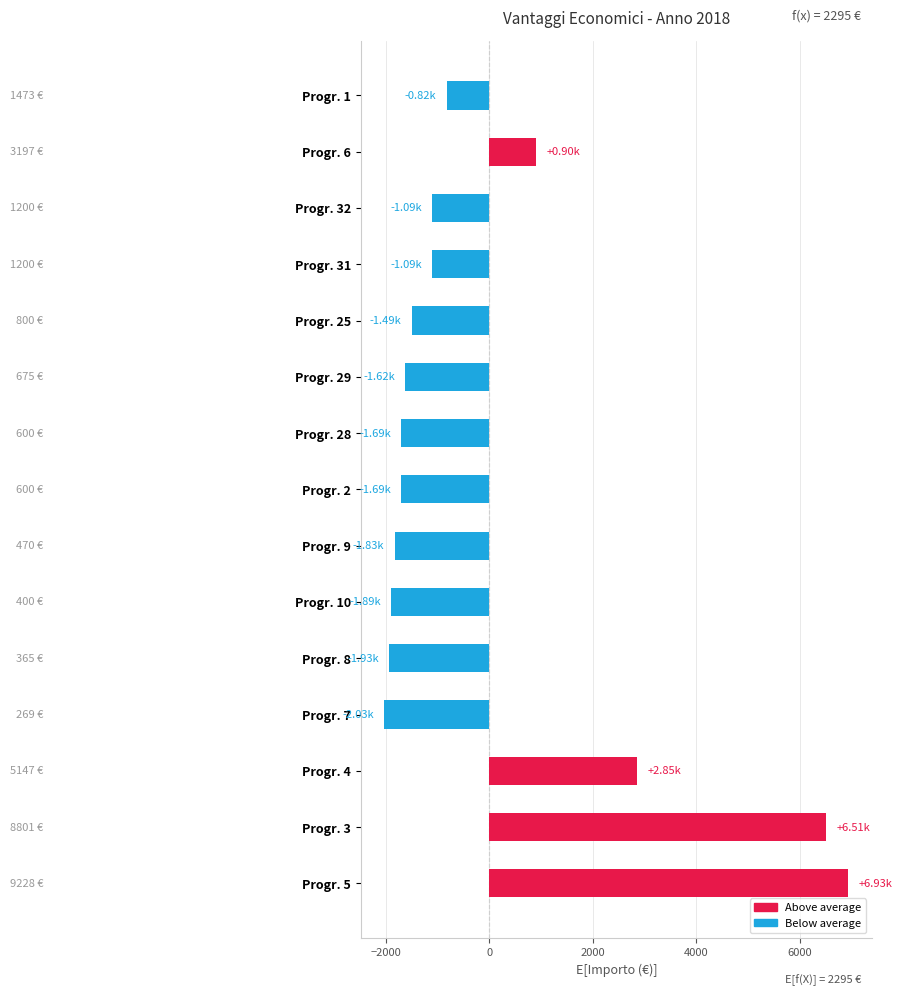

What is the difference between the maximum and minimum values?

8959.3